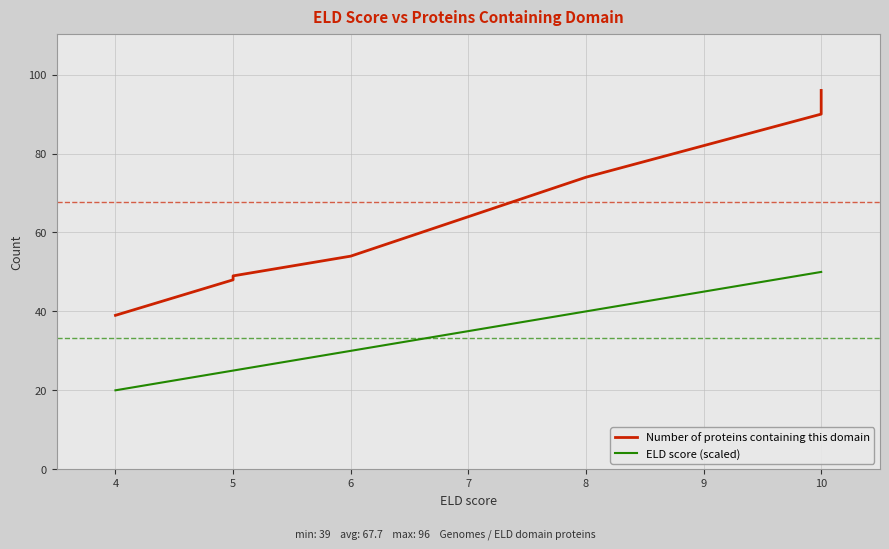

True or false: the data shows 28 at Nostoc punctiforme PCC 73102.

False